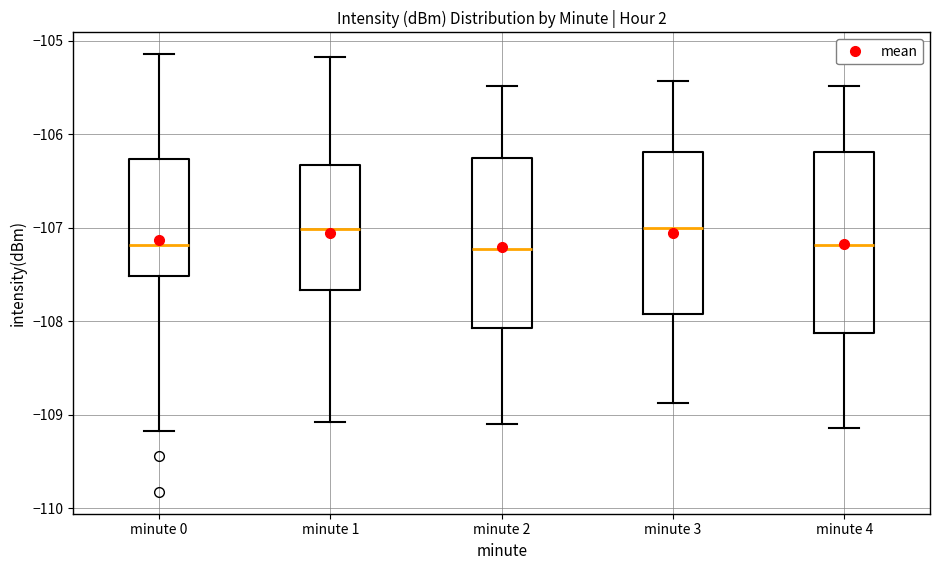

Comparing the boxes themselves (not the whiskers), which one is the tallest?

minute 4